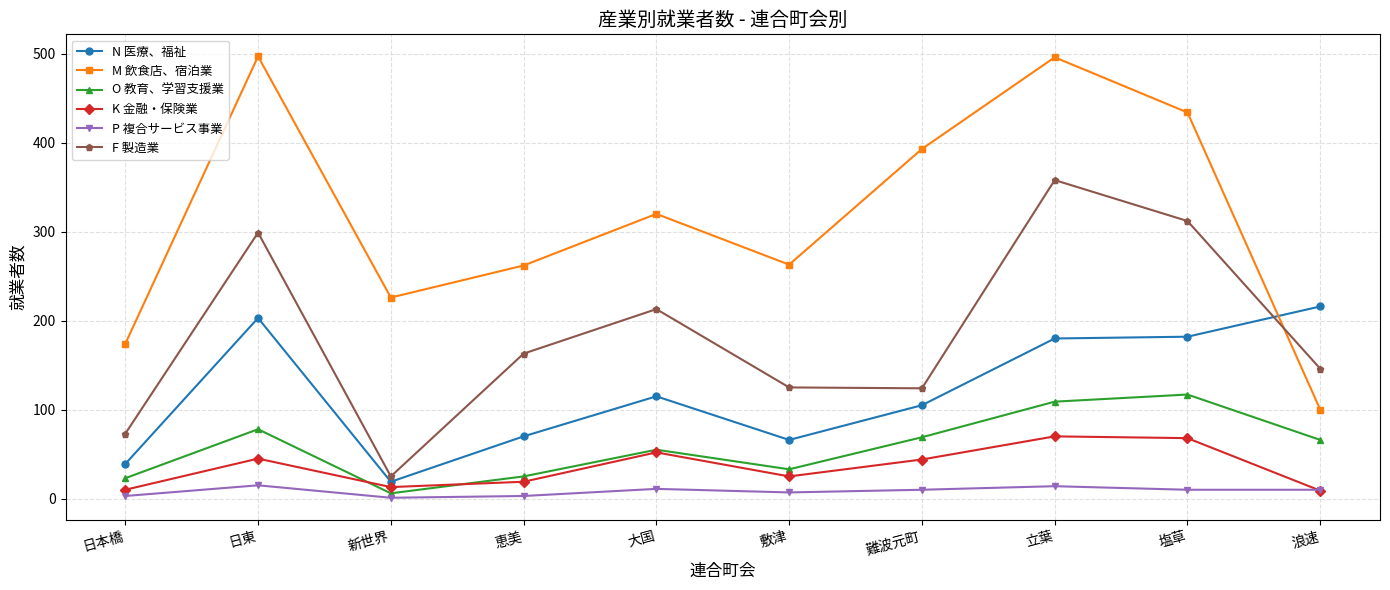

Is the value of O 教育、学習支援業 at 日東 greater than the value of K 金融・保険業 at 大国?

Yes